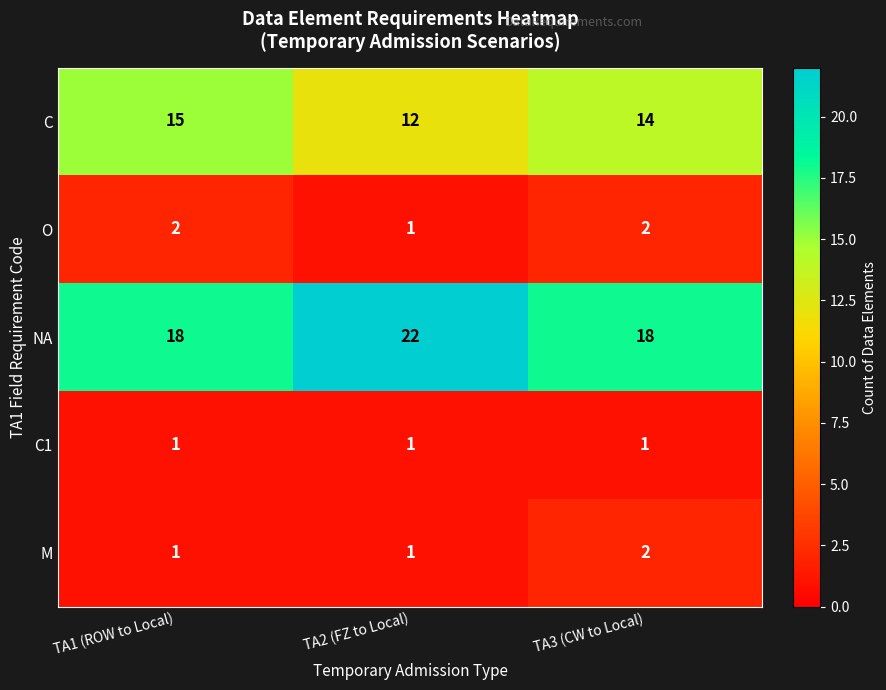

What is the spread (max minus min) of values at TA2 (FZ to Local)?

21